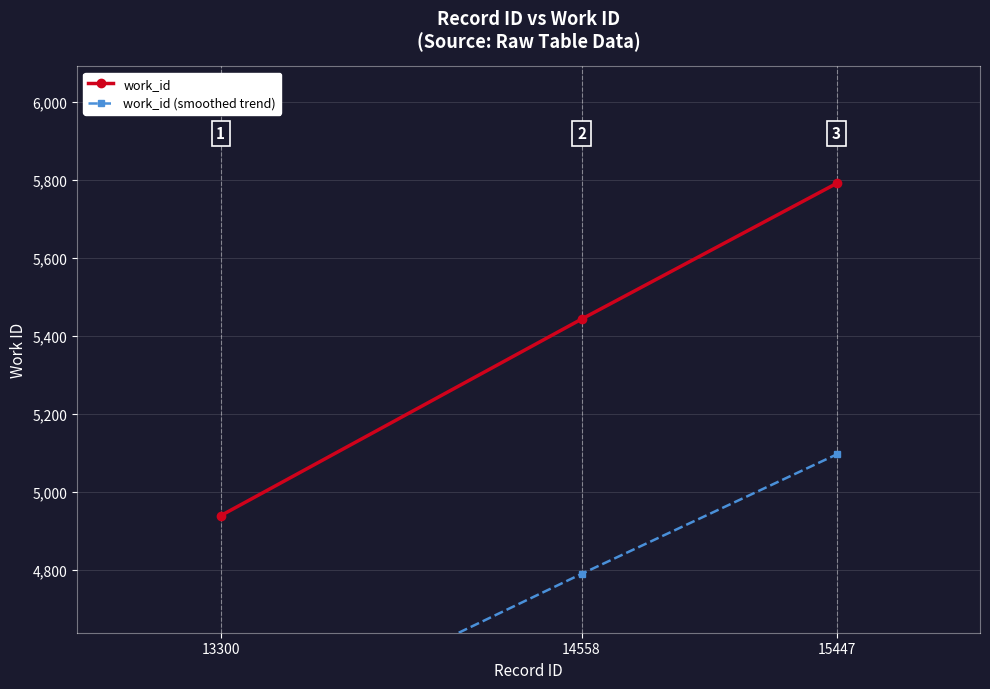

True or false: work_id has a value of 4939.0 at 13300.

True